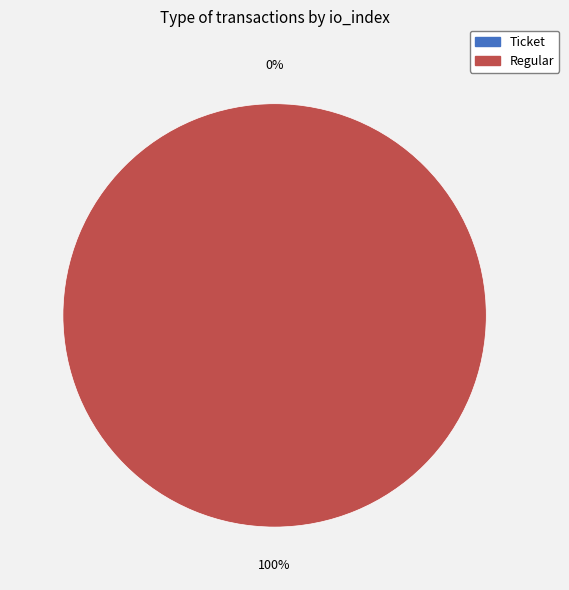

Which slice represents more than half of the pie?

Regular